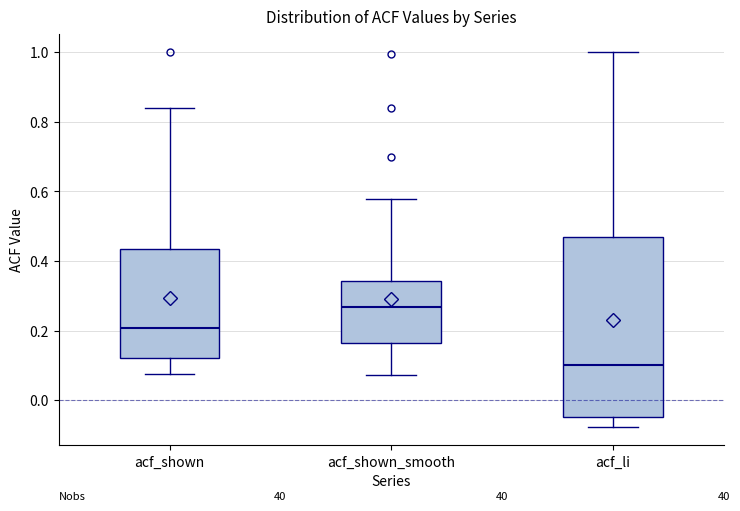

Reading left to right, transcribe this box plot: for each box, give where its median line is, the range the box spans, and where its two whiskers end, as read against the y-axis. The values are not printed on the chart, so give them approximately, as read against the axis.

acf_shown: median 0.20, box 0.12 to 0.44, whiskers 0.08 to 0.84
acf_shown_smooth: median 0.26, box 0.16 to 0.34, whiskers 0.08 to 0.58
acf_li: median 0.10, box -0.04 to 0.46, whiskers -0.08 to 1.00